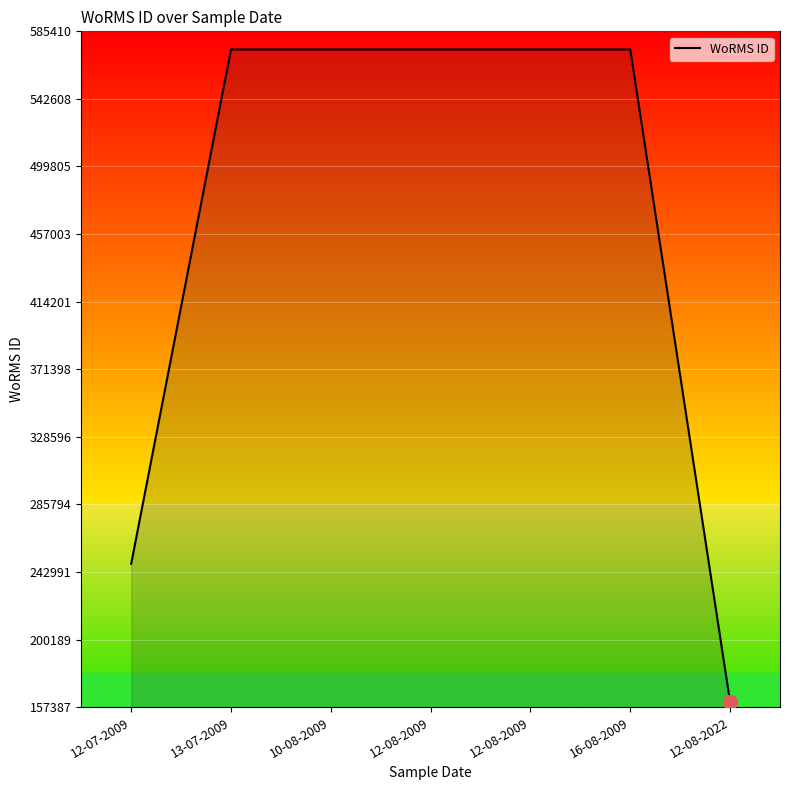

How many lines are shown in the chart?

1